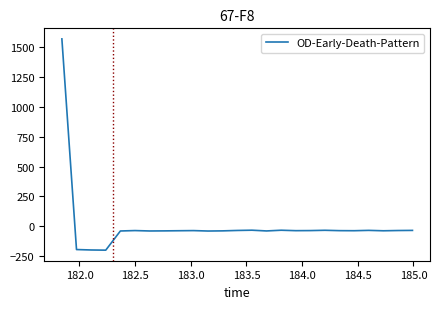

What is the difference between the maximum and minimum values?

1772.5